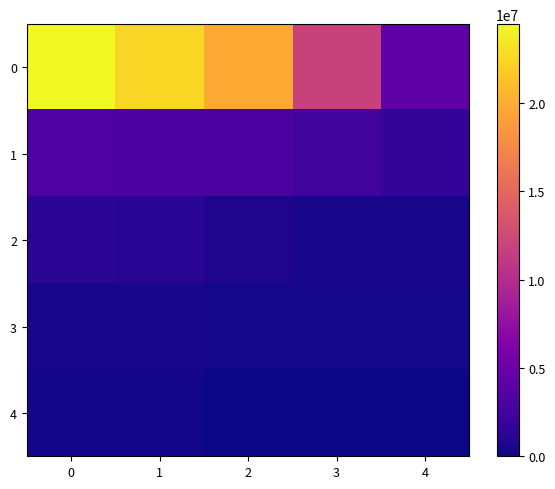

How many series are shown in this chart?

5